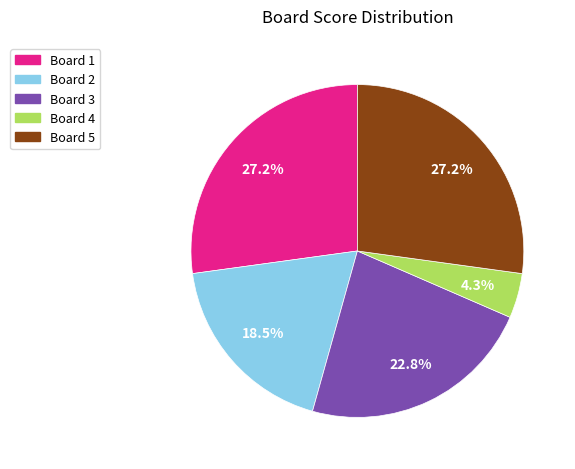

Does any single category account for the majority?

No